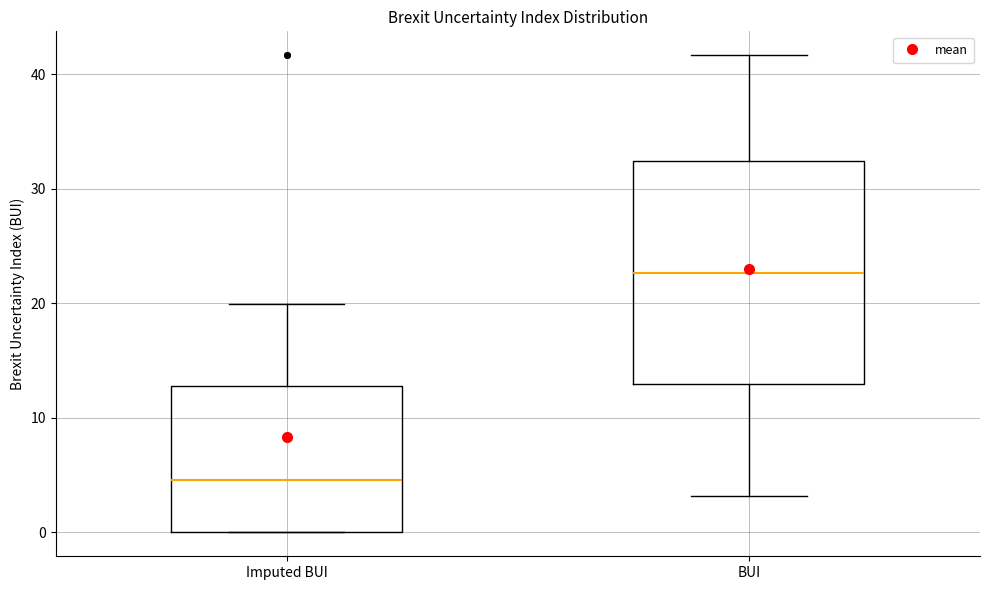

Which box is the tallest, from its lower edge to its upper edge?

BUI